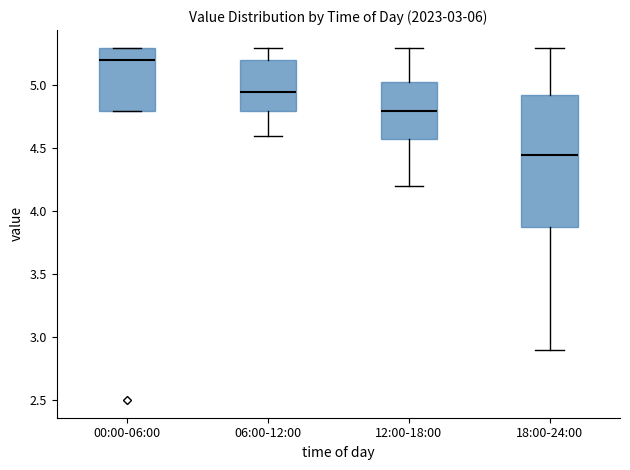

Comparing the boxes themselves (not the whiskers), which one is the tallest?

18:00-24:00